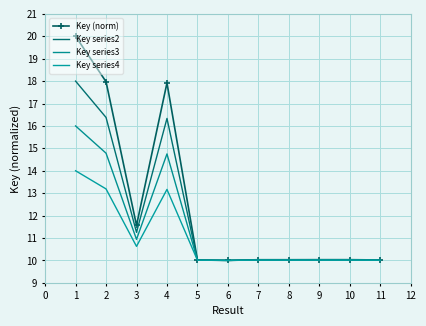

What is the average value of the Key (norm) series?

12.5